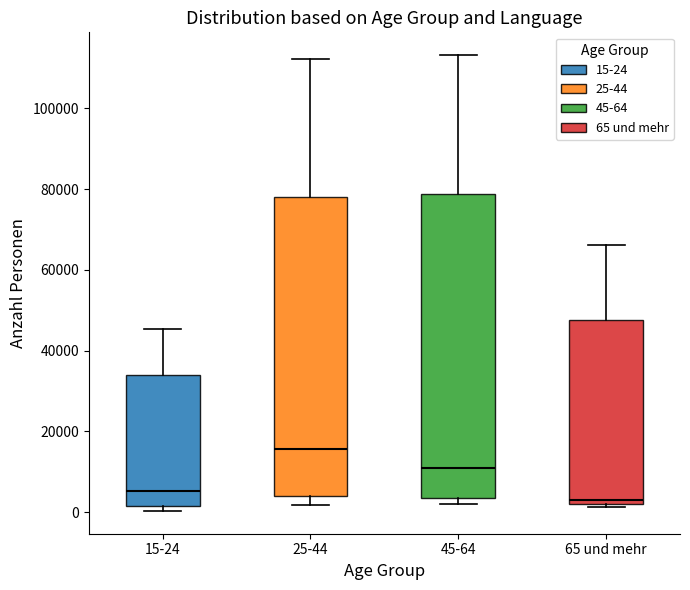

Reading left to right, read every box against the y-axis: the position of its median line, the range the box covers, and the ends of its whiskers. The values are not printed on the chart, so give them approximately, as read against the axis.

15-24: median 6000, box 2000 to 34000, whiskers 0 to 46000
25-44: median 16000, box 4000 to 78000, whiskers 2000 to 112000
45-64: median 10000, box 4000 to 78000, whiskers 2000 to 114000
65 und mehr: median 2000 (just above the box's lower edge), box 2000 to 48000, whiskers 2000 (just below the box's lower edge) to 66000